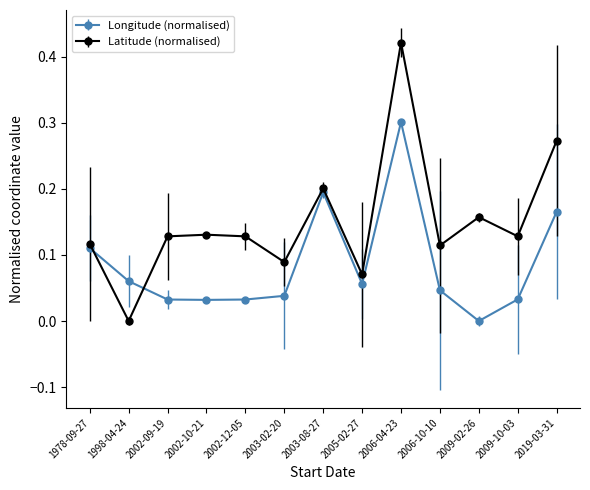

Which category has the highest value in the Longitude (normalised) series?

2006-04-23